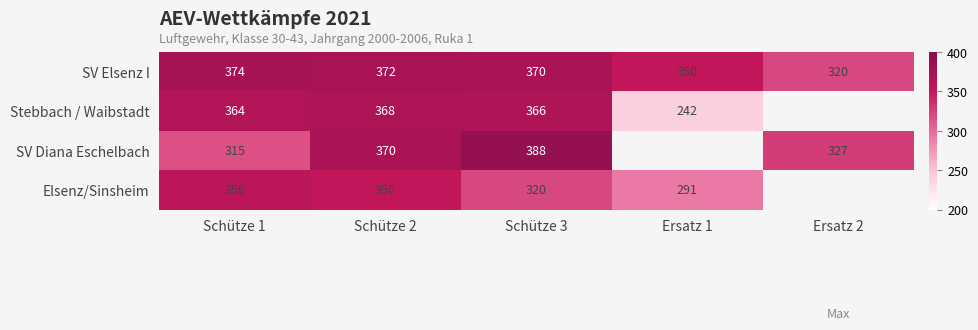

Is the value of Stebbach / Waibstadt at Schütze 2 greater than the value of SV Elsenz I at Schütze 2?

No